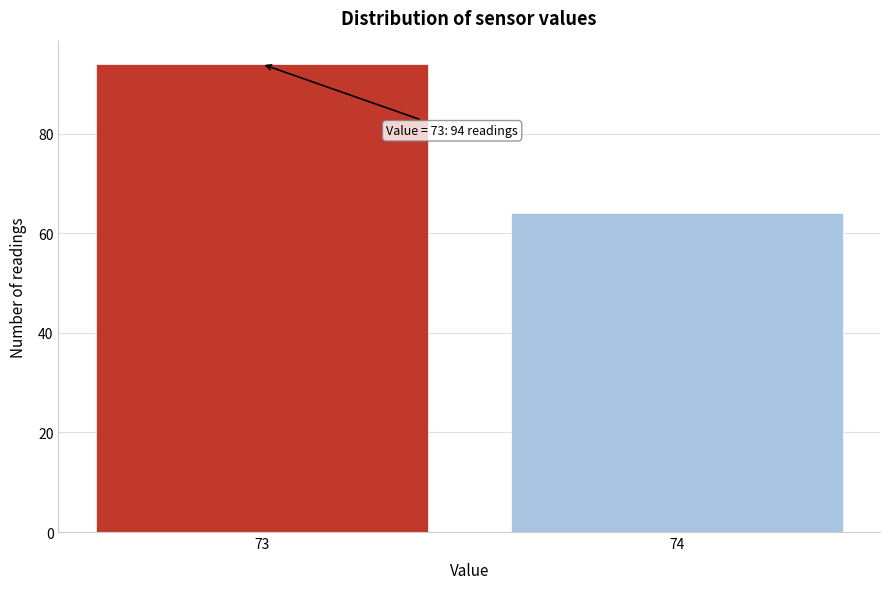

Reading right to left, list all the values displayed in this chart.

64	94